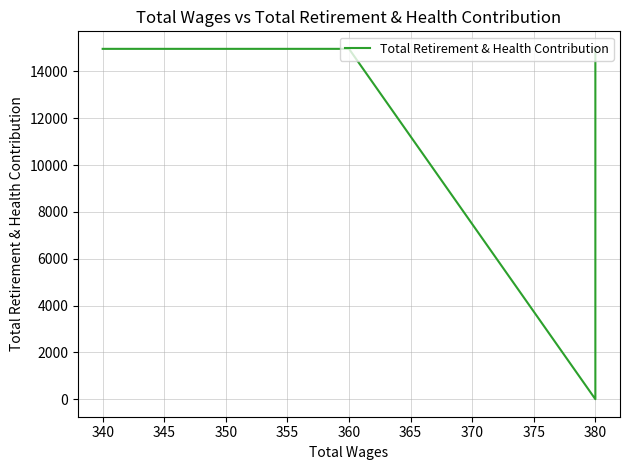

Does the chart display data point markers on the line(s)?

No